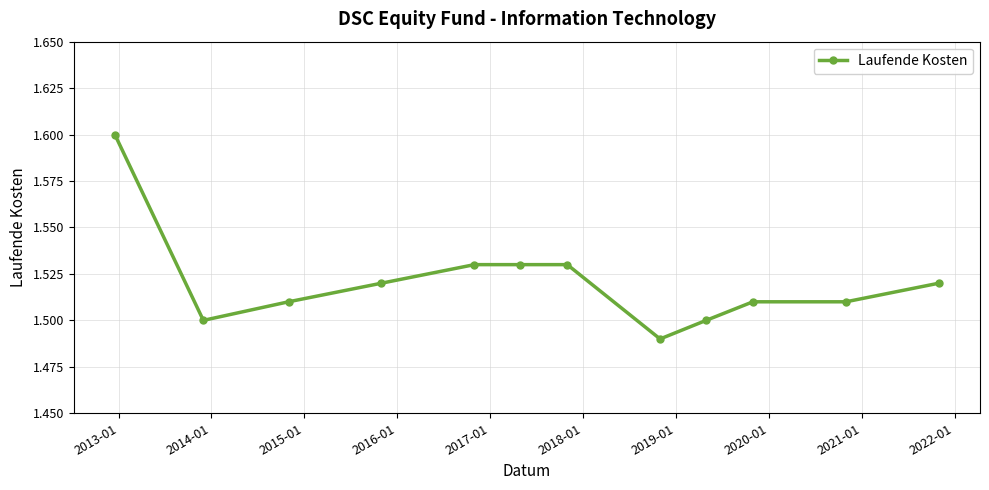

What is the greatest value displayed?

1.6